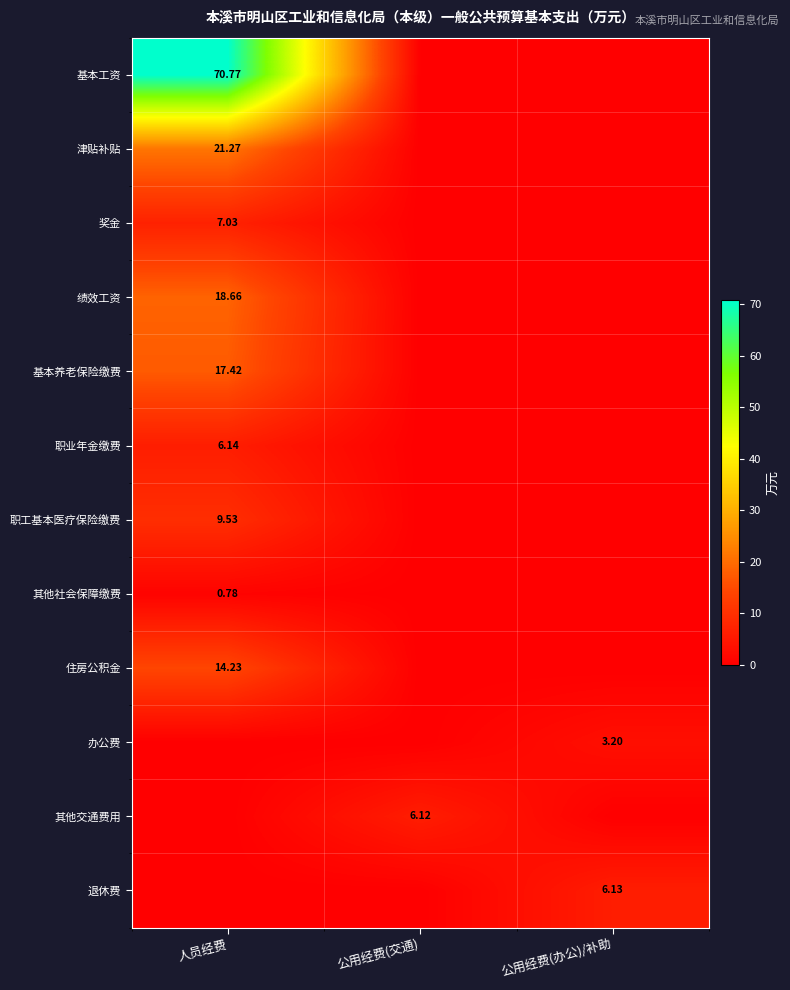

The value of 住房公积金 at 公用经费(办公)/补助 is 0.0. True or false?

True